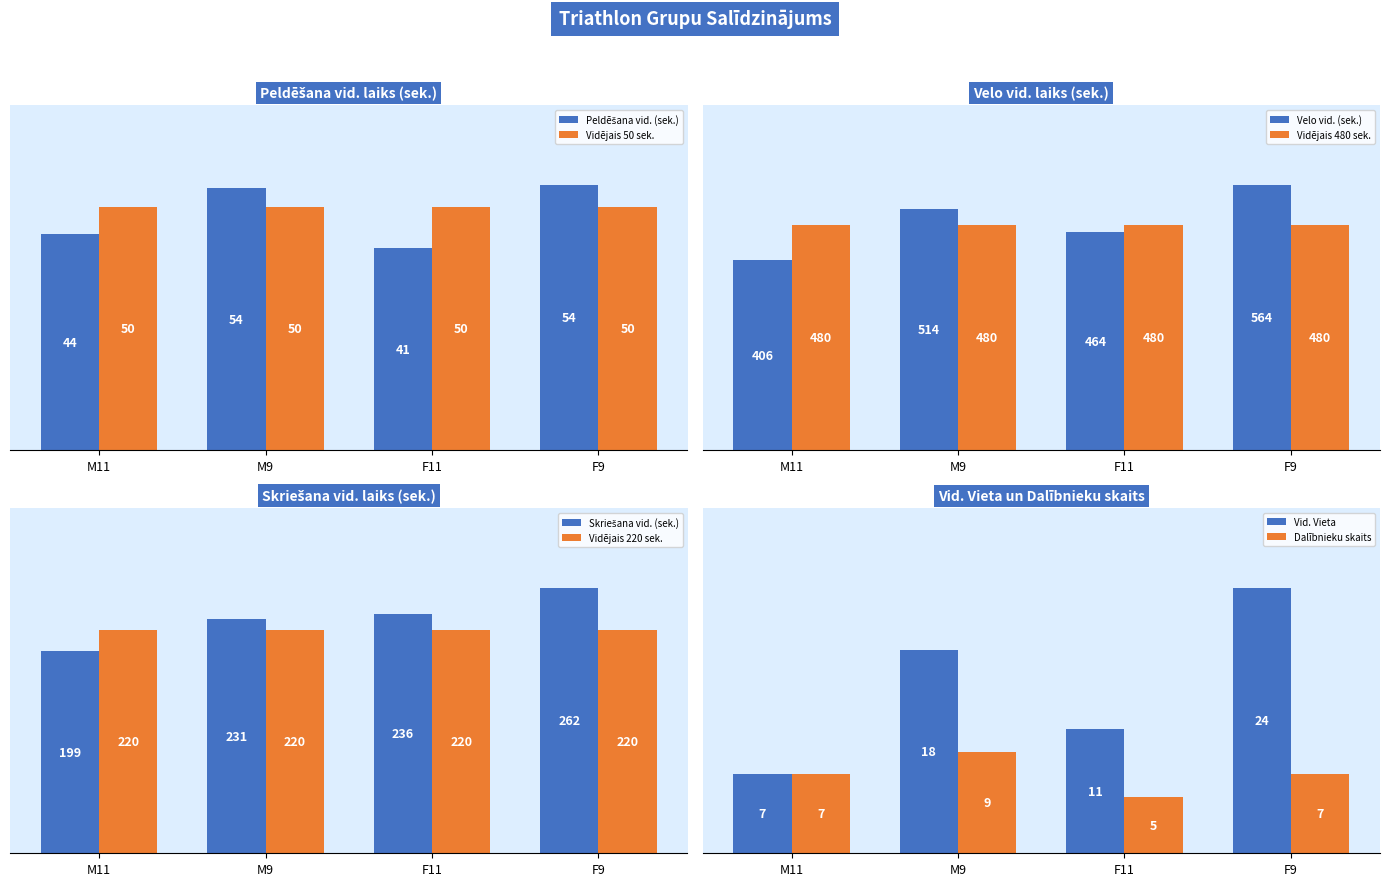

How many groups of bars are there?

4